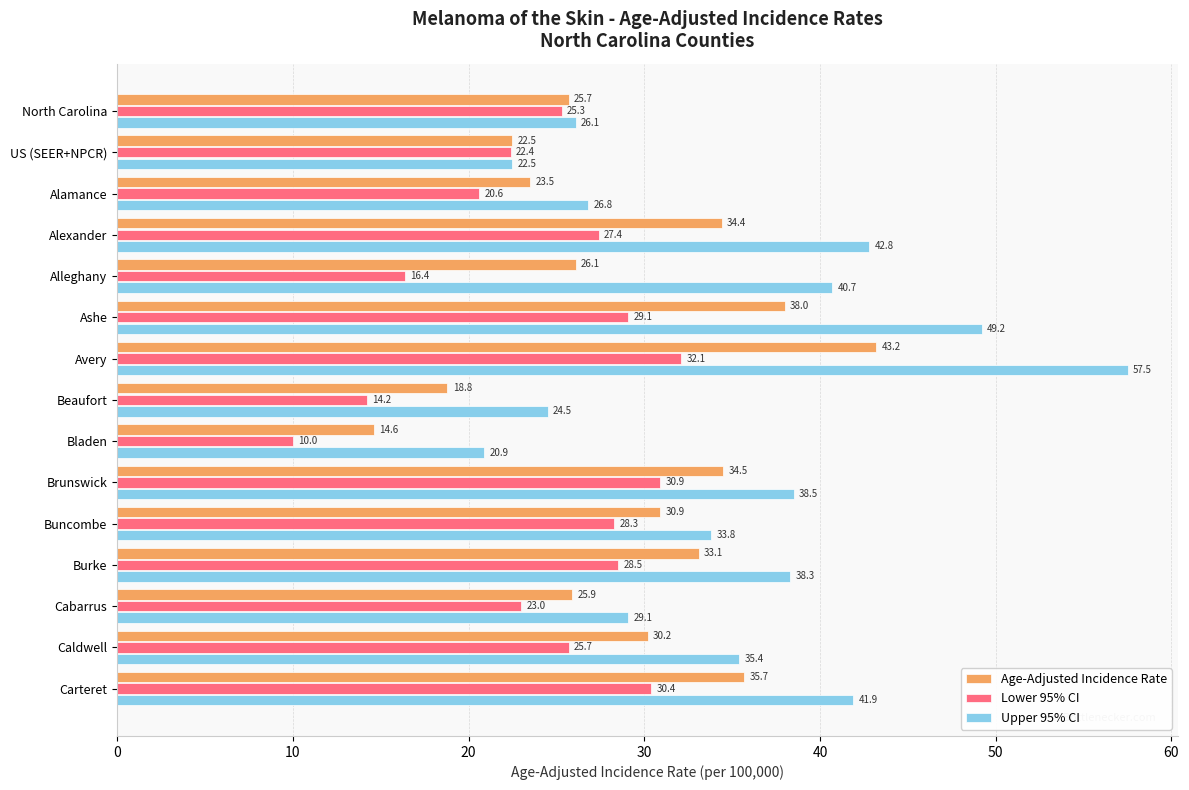

What is the average value of the Upper 95% CI series?

35.2